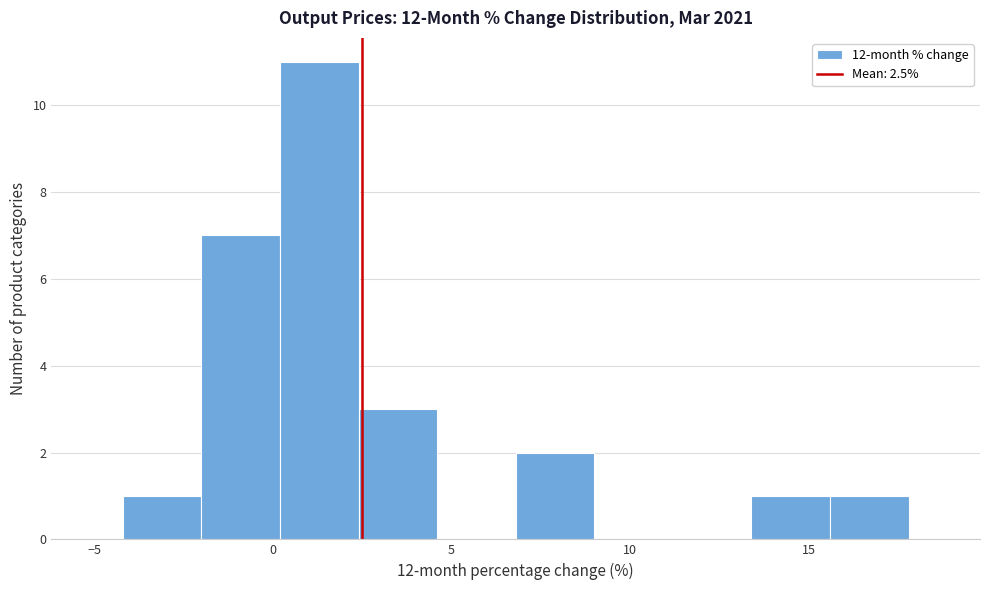

How tall is the bar that spans 15.6 to 17.8 on the x-axis? Neither the bar edges nor the heights are printed on the chart, so give them approximately, as read against the axes.

1